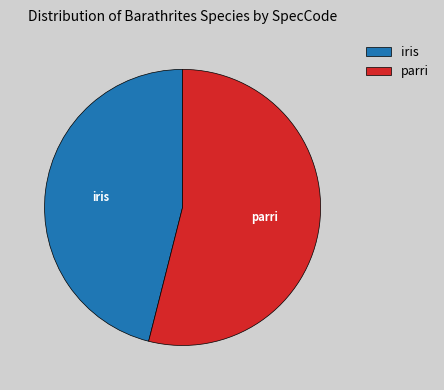

Combined, do parri and iris account for over 50%?

Yes